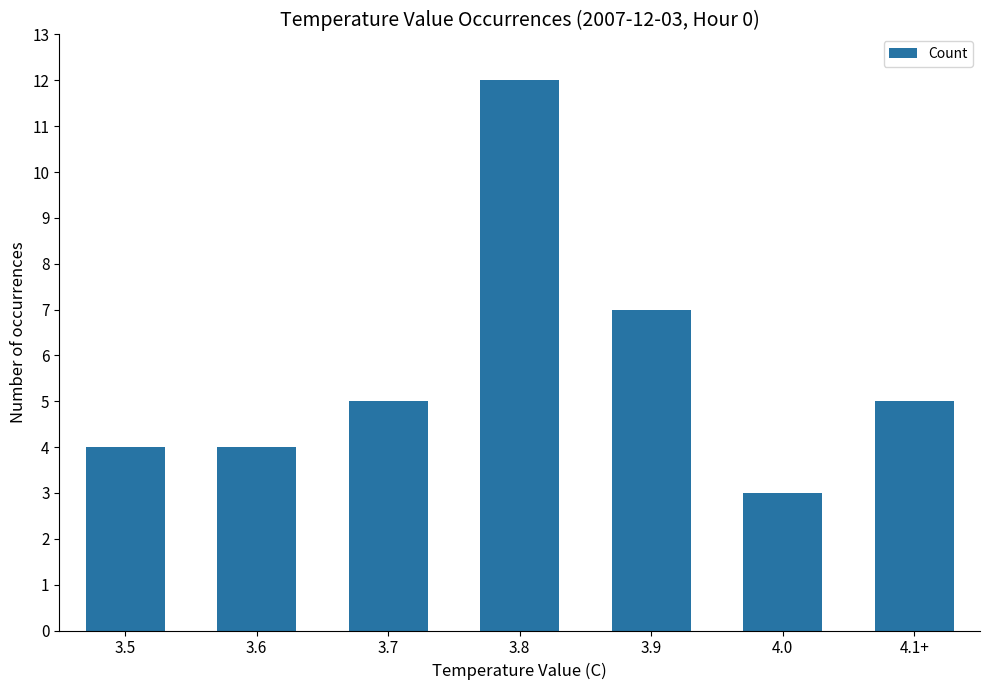

At which label is the value closest to 7?

3.9